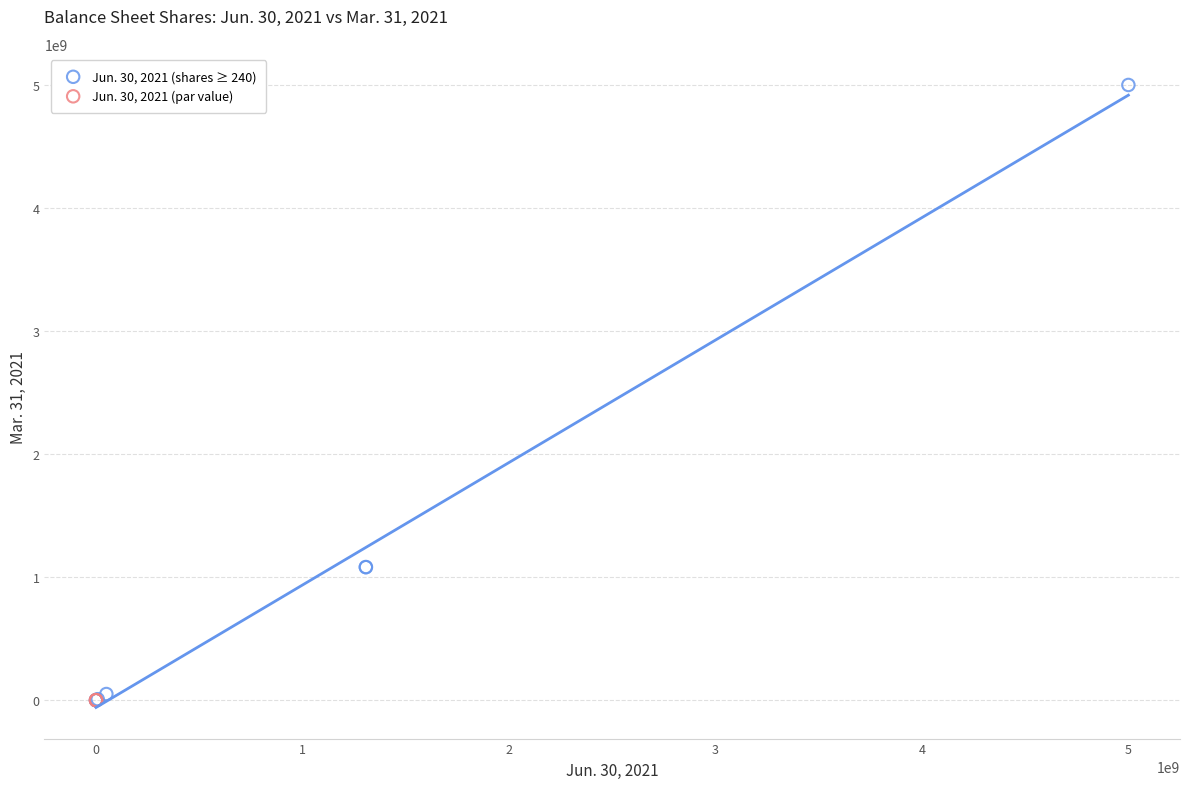

Which series contains the highest Y value?

Jun. 30, 2021 (shares ≥ 240)